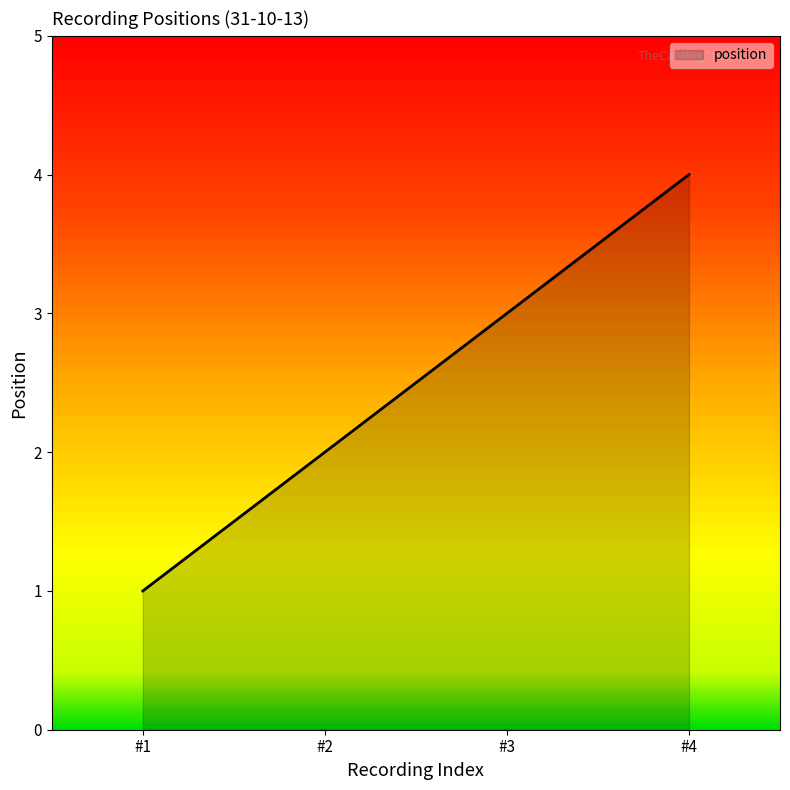

At which category does the chart reach its peak across all series?

#4